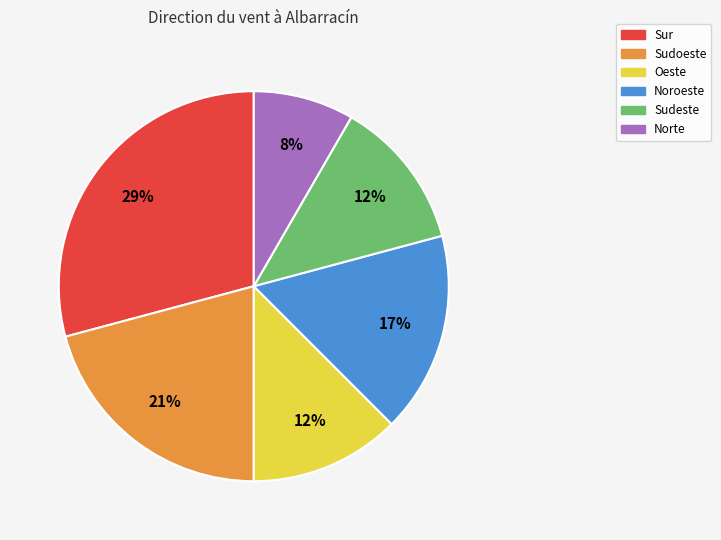

To the nearest percent, what is the difference between the Sur and Norte slice percentages?

21%